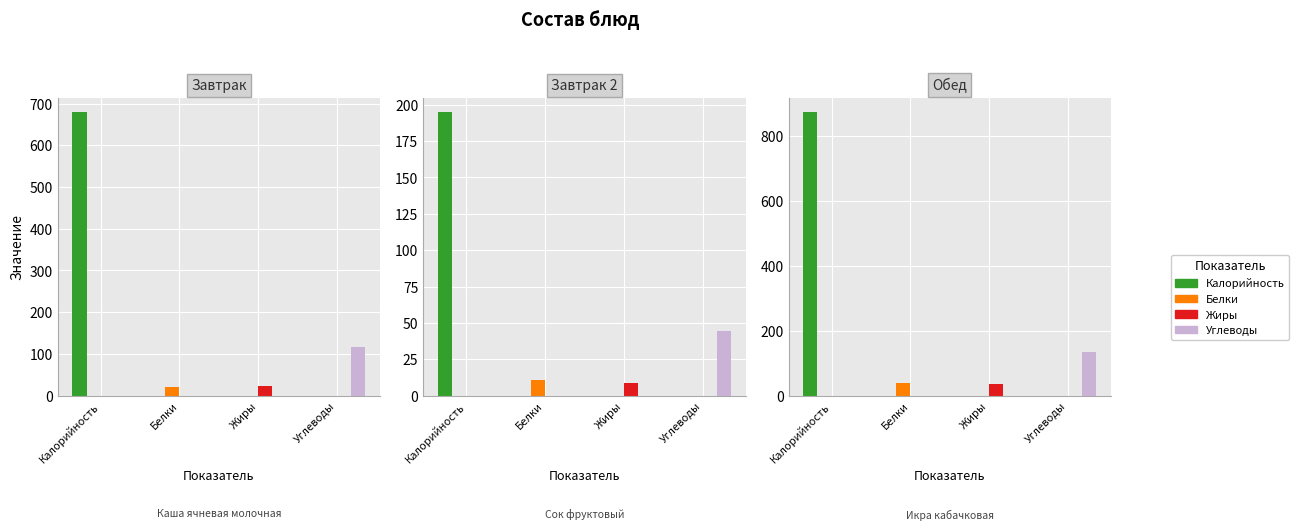

Reading left to right, list all the values displayed in this chart.

Калорийность: Каша ячневая молочная=680.0	Сок фруктовый=195.0	Икра кабачковая=873.0
Белки: Каша ячневая молочная=19.9	Сок фруктовый=10.8	Икра кабачковая=38.5
Жиры: Каша ячневая молочная=24.0	Сок фруктовый=8.7	Икра кабачковая=34.9
Углеводы: Каша ячневая молочная=115.5	Сок фруктовый=44.4	Икра кабачковая=135.0